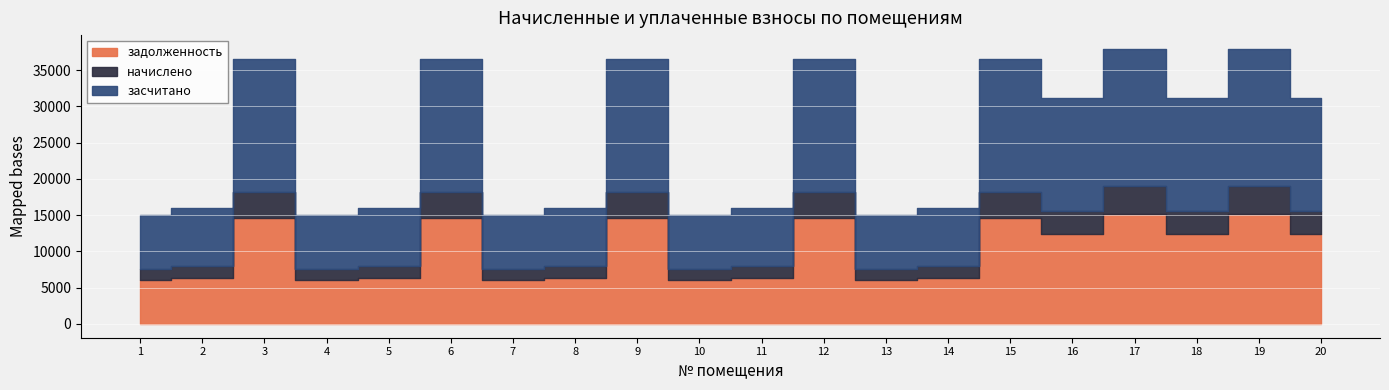

Which series changed the most between 8 and 19?

засчитано